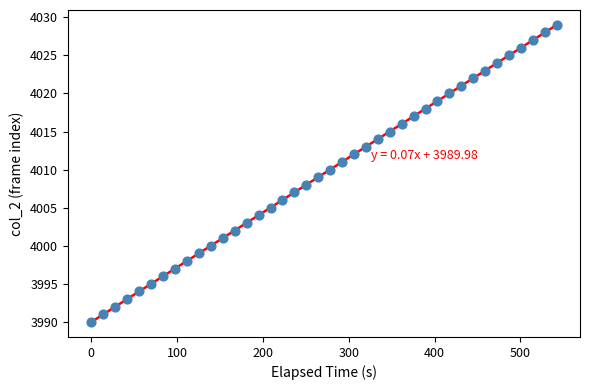

What is the range of Y values (max minus min)?

39